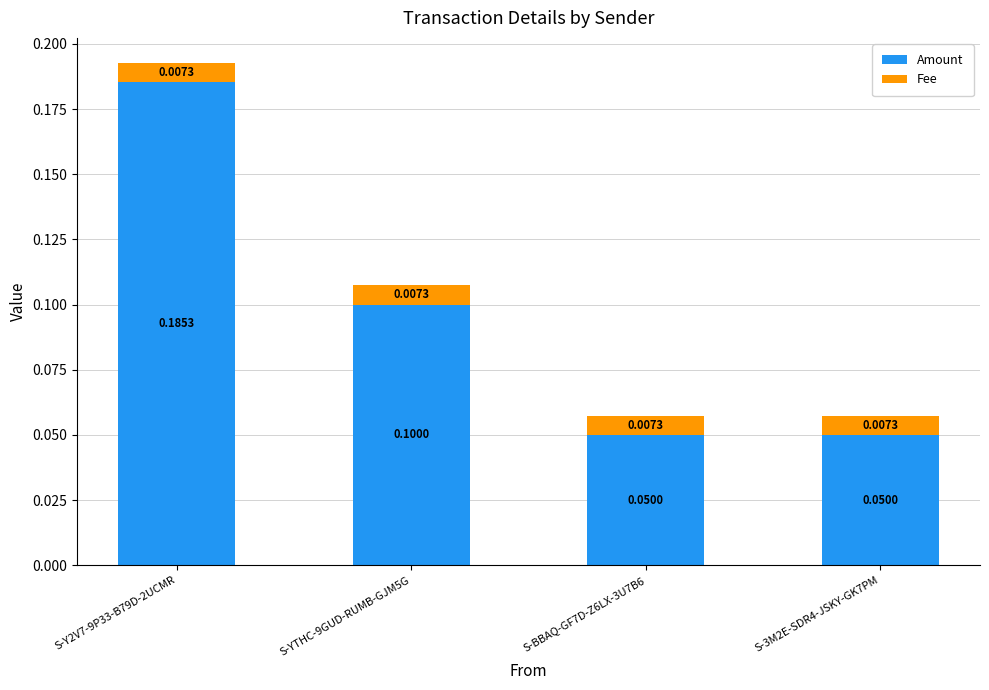

At which category is the sum across all series the highest?

S-Y2V7-9P33-B79D-2UCMR